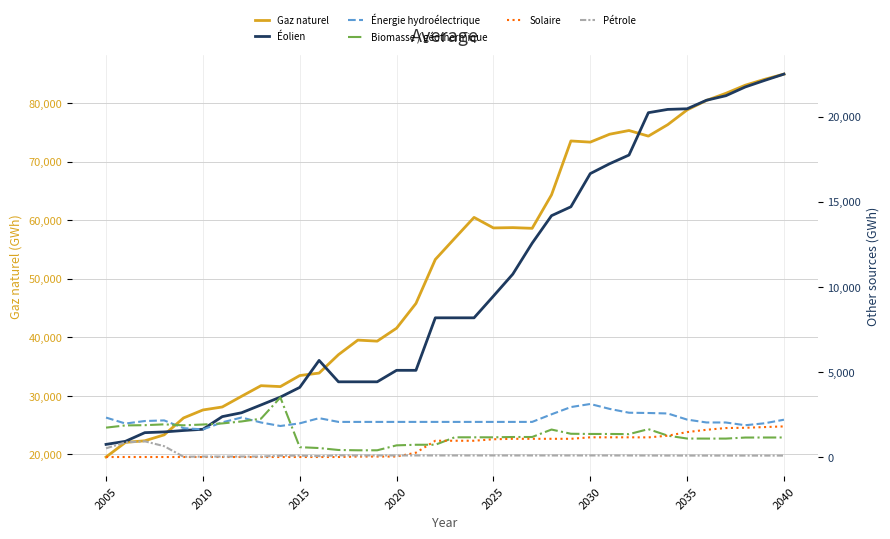

The value of Gaz naturel at 2010 is 9817.5. True or false?

False